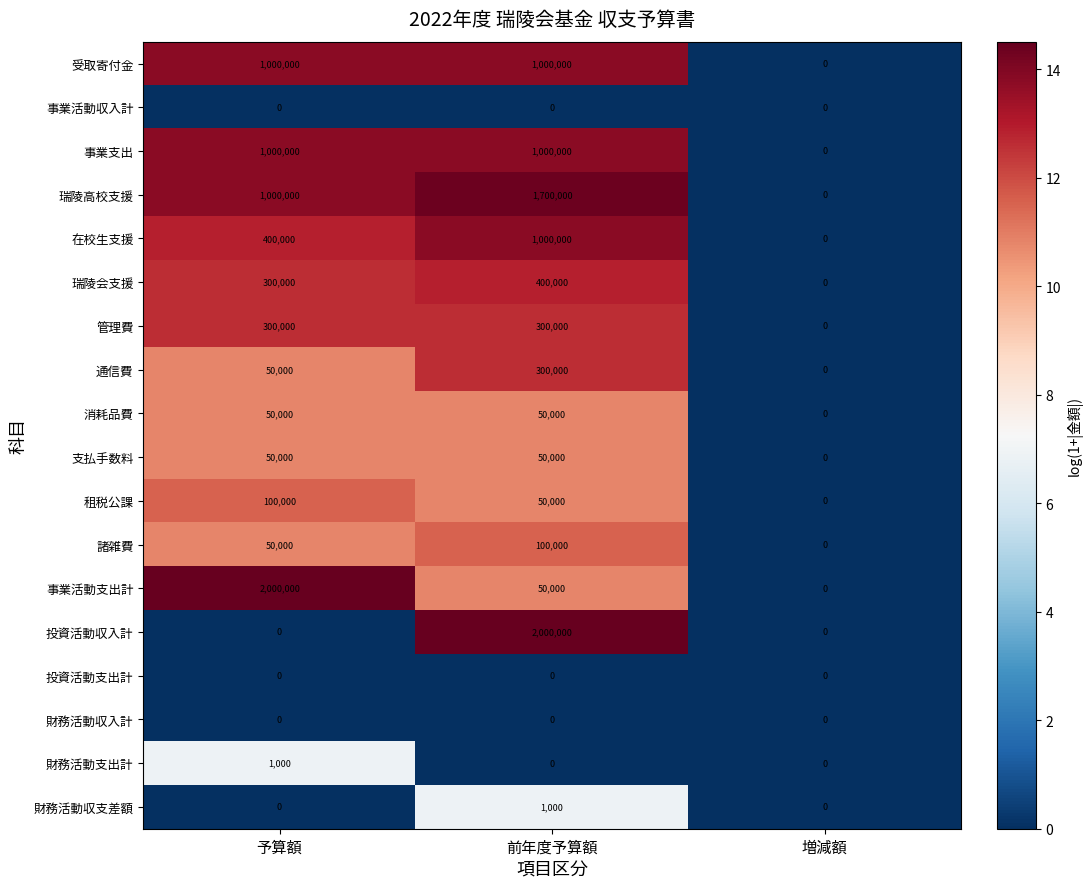

What is the average value of the 消耗品費 series?

33333